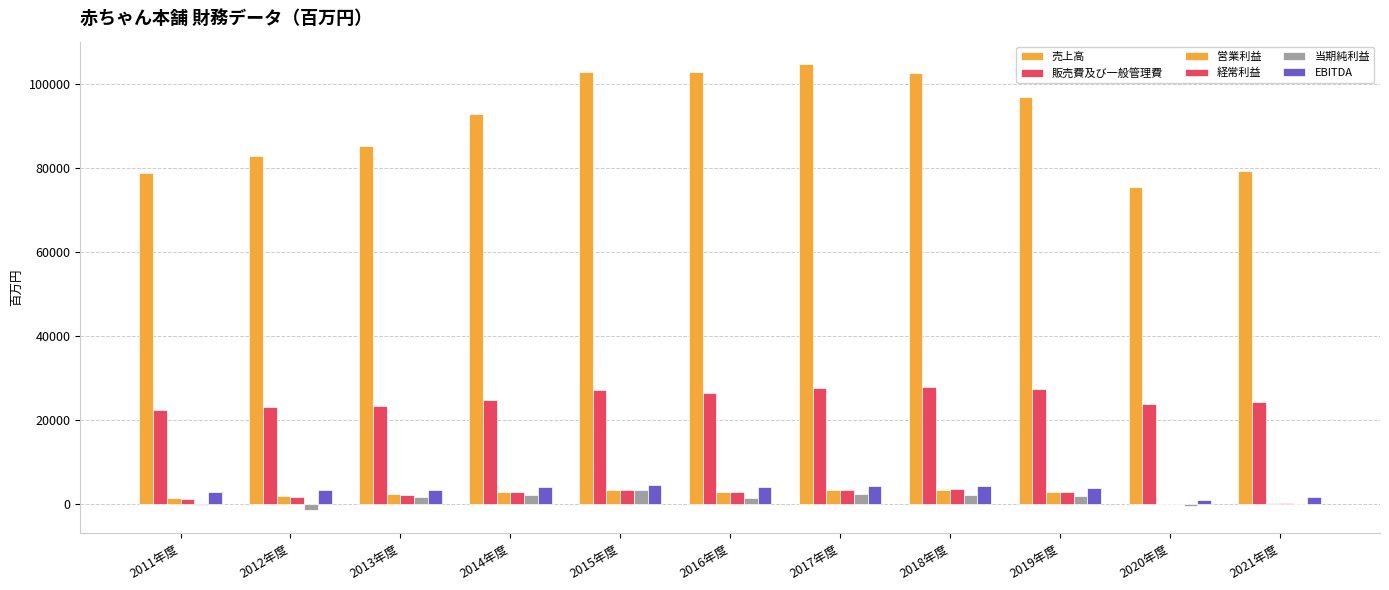

Which series has the widest spread of values?

売上高